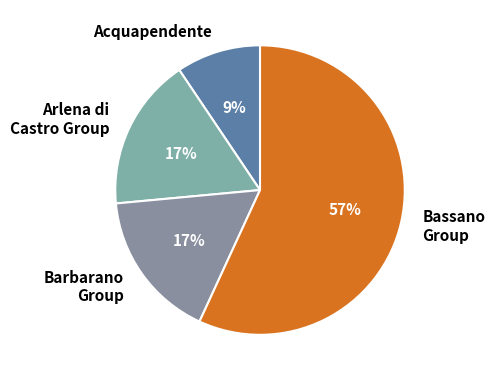

Do Acquapendente and Barbarano Group together represent more than half of the pie?

No